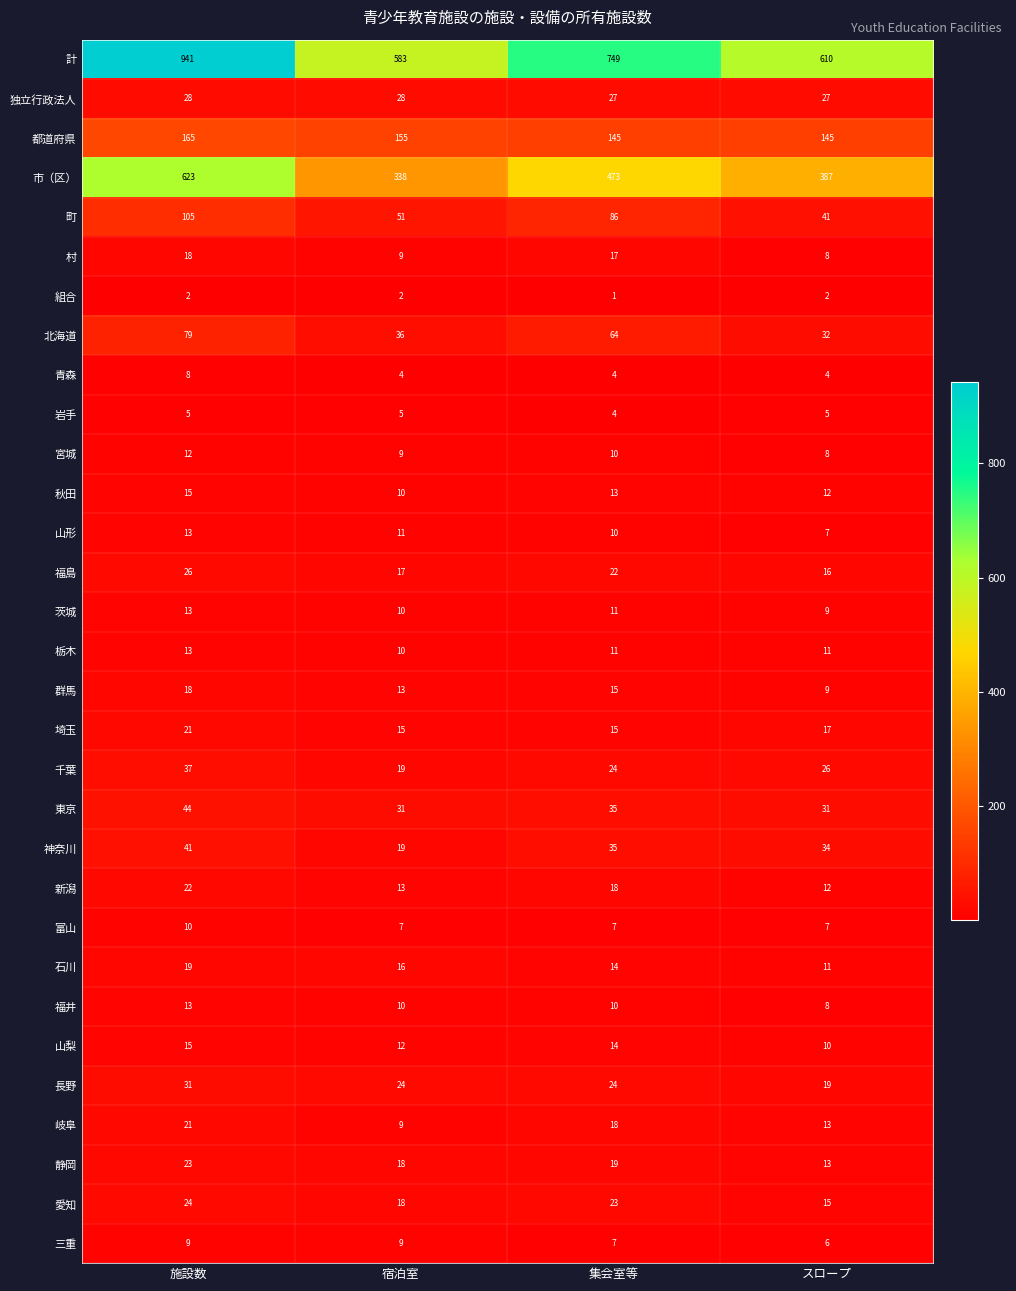

Which series changed the most between 集会室等 and スロープ?

計